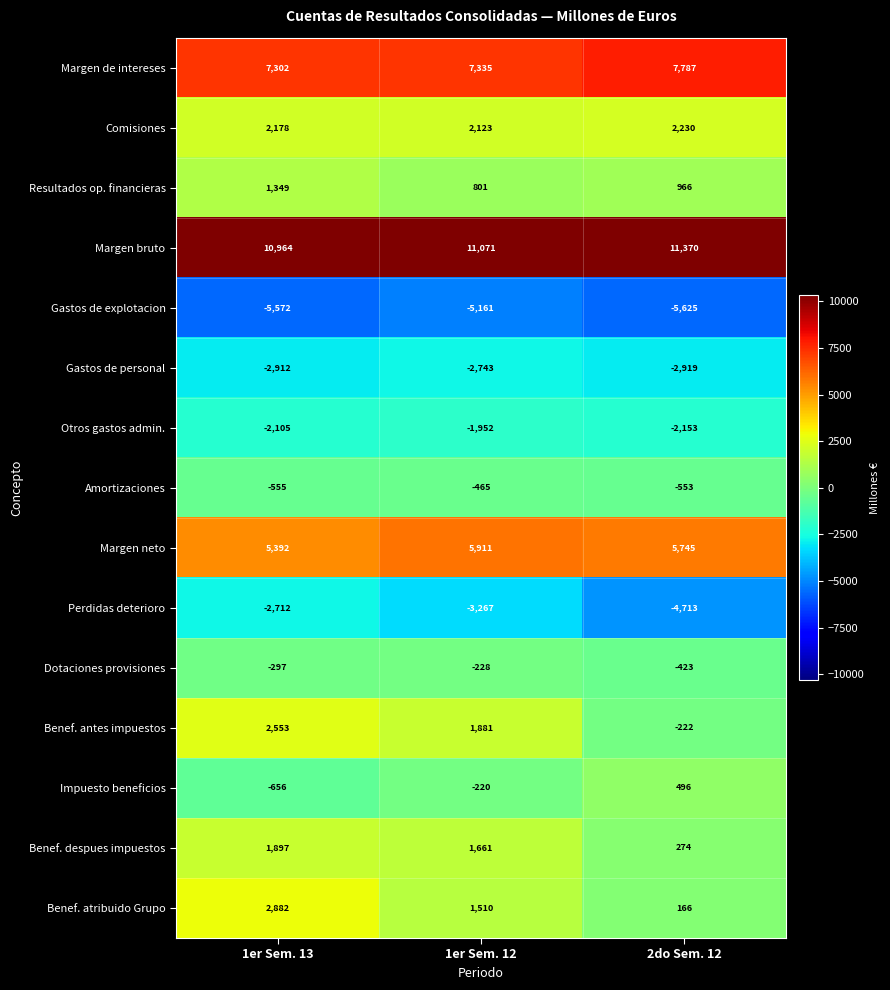

Rank the series at 2do Sem. 12 from lowest to highest value.

Gastos de explotacion, Perdidas deterioro, Gastos de personal, Otros gastos admin., Amortizaciones, Dotaciones provisiones, Benef. antes impuestos, Benef. atribuido Grupo, Benef. despues impuestos, Impuesto beneficios, Resultados op. financieras, Comisiones, Margen neto, Margen de intereses, Margen bruto